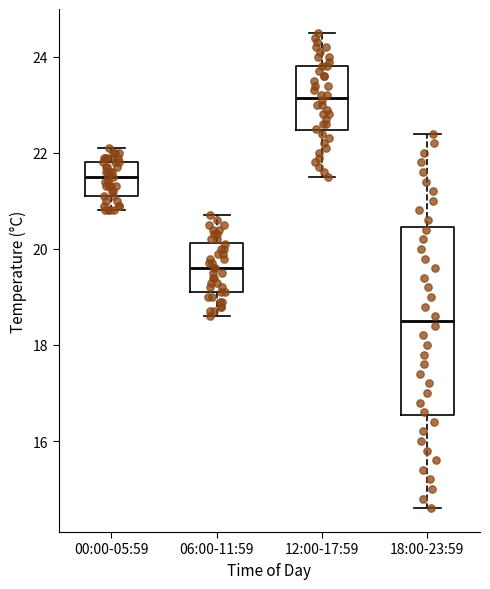

Reading left to right, transcribe this box plot: for each box, give where its median line is, the range the box spans, and where its two whiskers end, as read against the y-axis. The values are not printed on the chart, so give them approximately, as read against the axis.

00:00-05:59: median 21.6, box 21.2 to 21.8, whiskers 20.8 to 22.2
06:00-11:59: median 19.6, box 19.2 to 20.2, whiskers 18.6 to 20.8
12:00-17:59: median 23.2, box 22.4 to 23.8, whiskers 21.6 to 24.6
18:00-23:59: median 18.6, box 16.6 to 20.4, whiskers 14.6 to 22.4